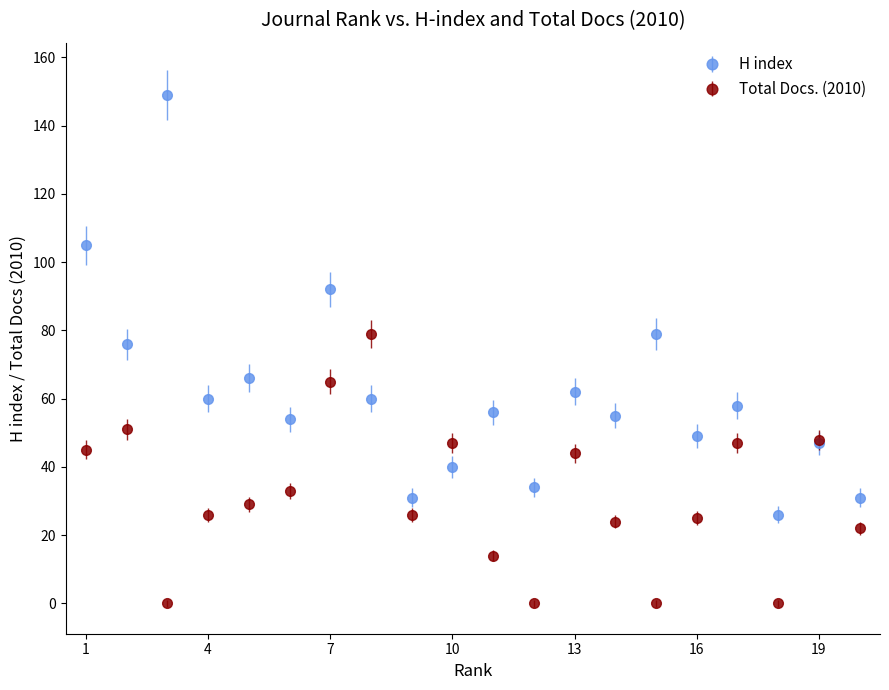

What are all the series names shown in the legend?

H index, Total Docs. (2010)